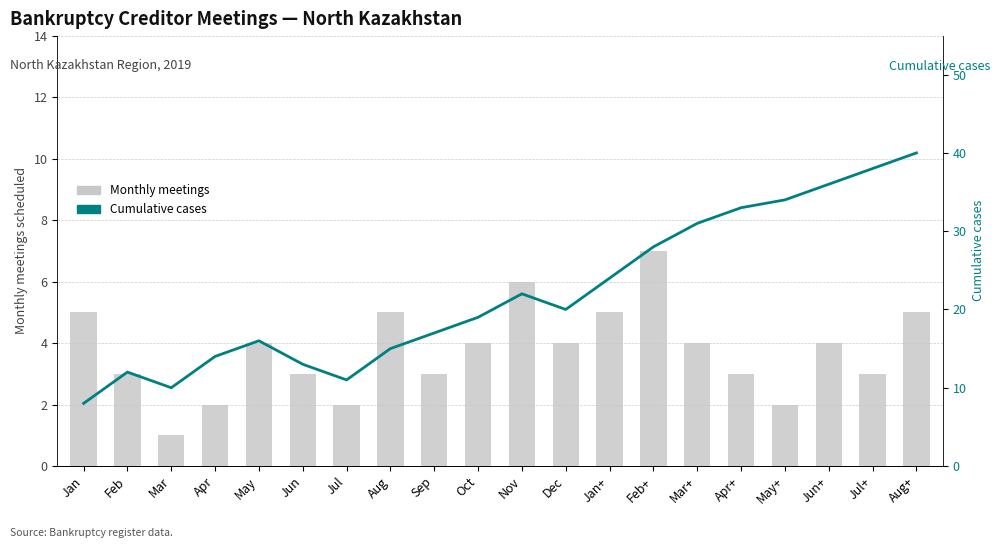

Rank the categories by Cumulative cases value from highest to lowest.

Aug+, Jul+, Jun+, May+, Apr+, Mar+, Feb+, Jan+, Nov, Dec, Oct, Sep, May, Aug, Apr, Jun, Feb, Jul, Mar, Jan